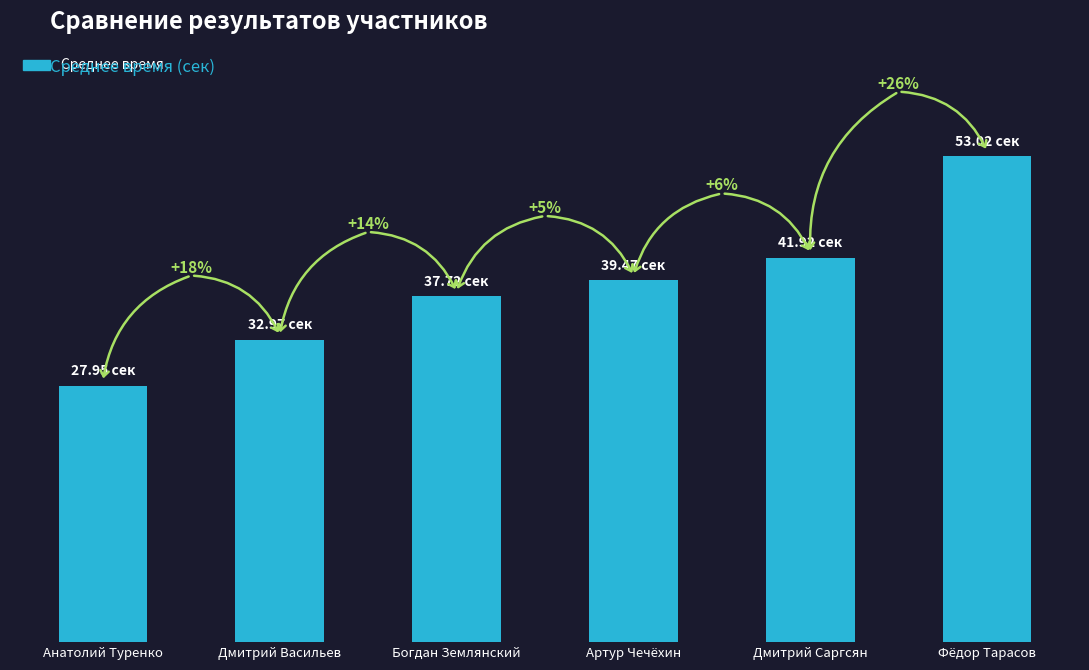

True or false: the data shows 41.9 at Дмитрий Саргсян.

True